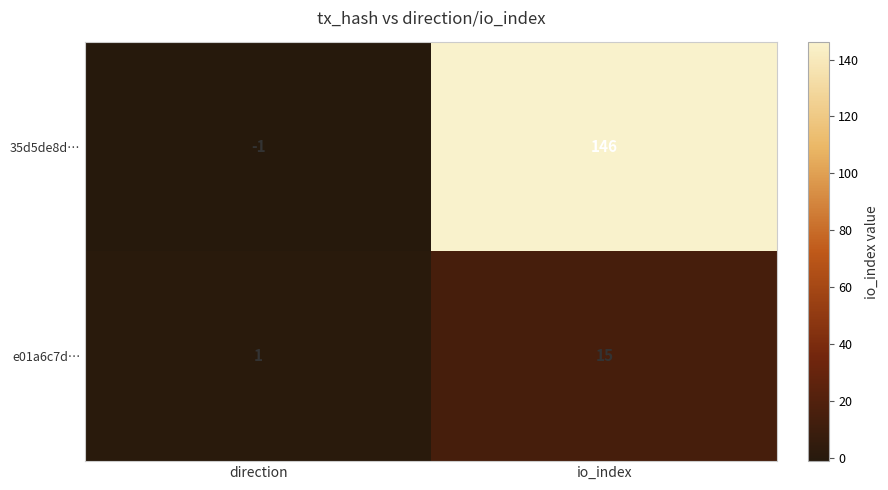

At which category is the sum across all series the highest?

io_index